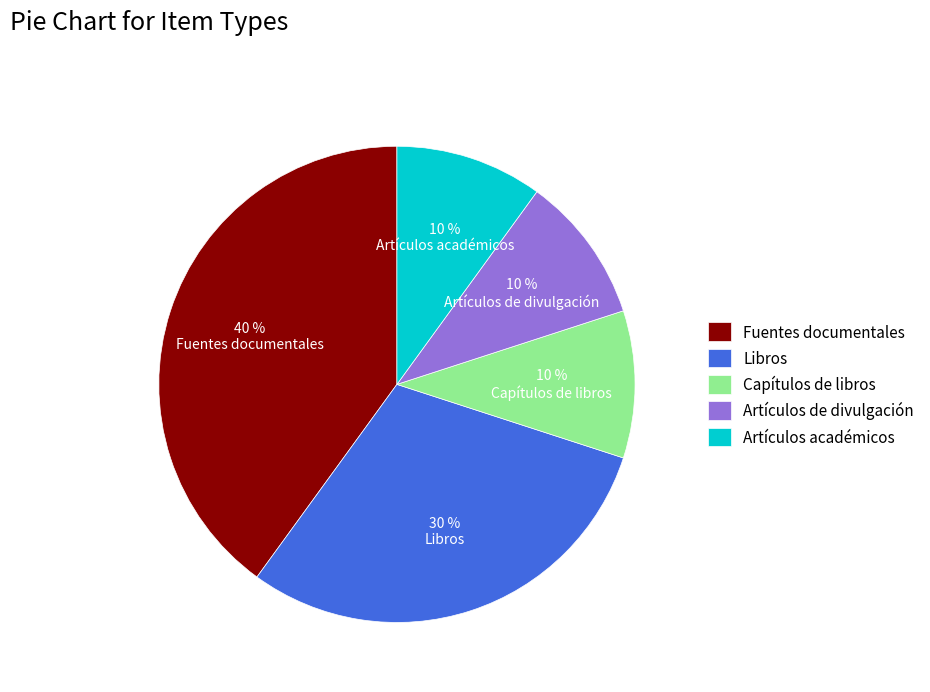

Which slice is the largest?

Fuentes documentales